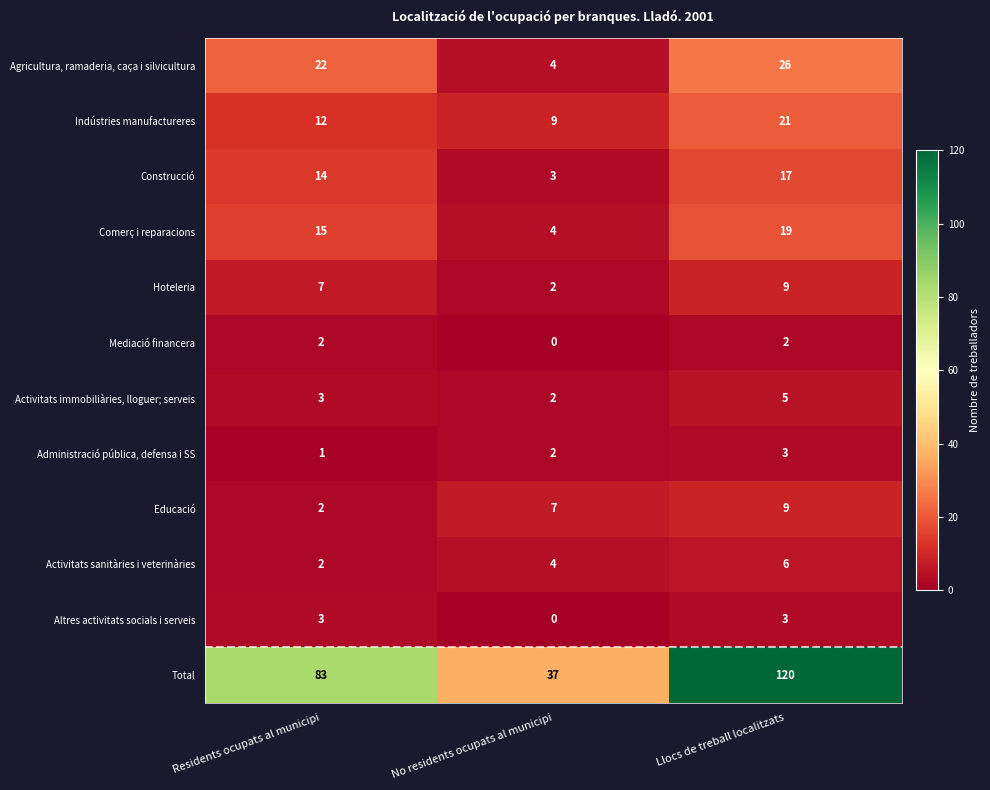

At which category is the sum across all series the highest?

Llocs de treball localitzats